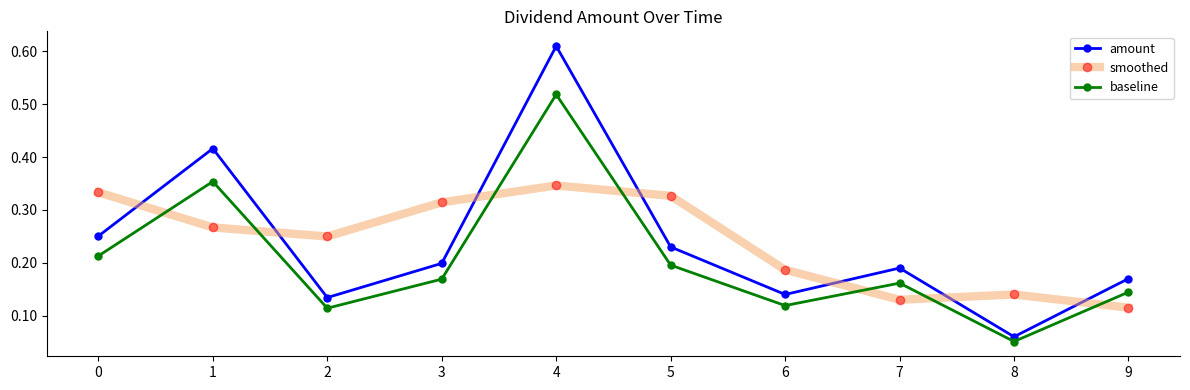

At which label does smoothed reach its peak?

4